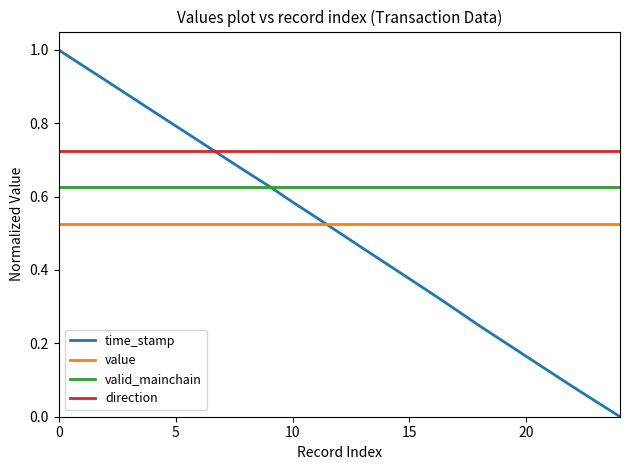

At how many categories does at least one series exceed 0?

25